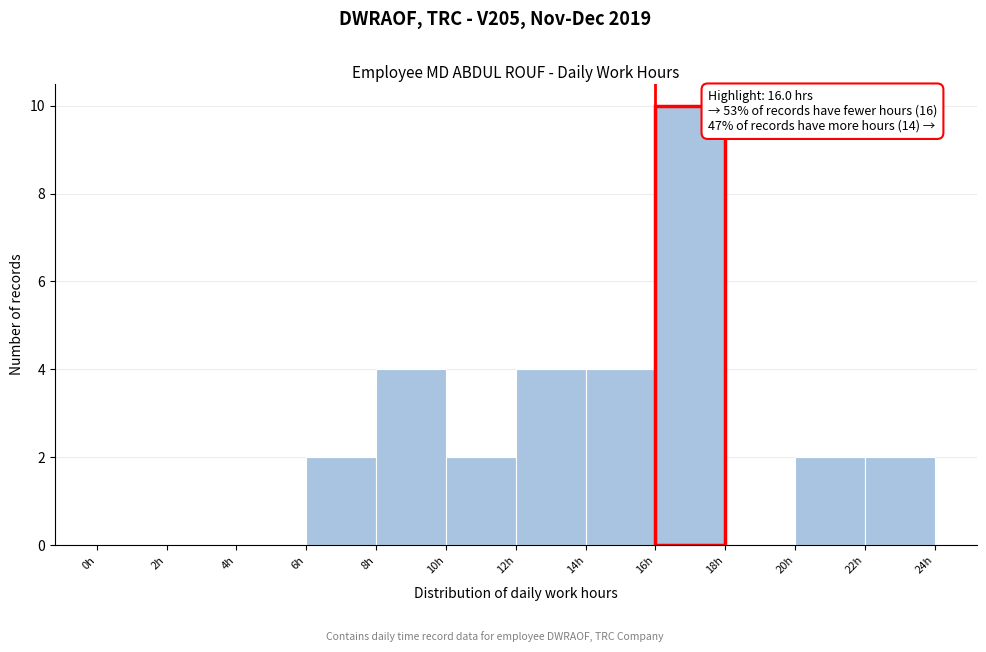

Over which range of the x-axis is the bar tallest?

16 to 18